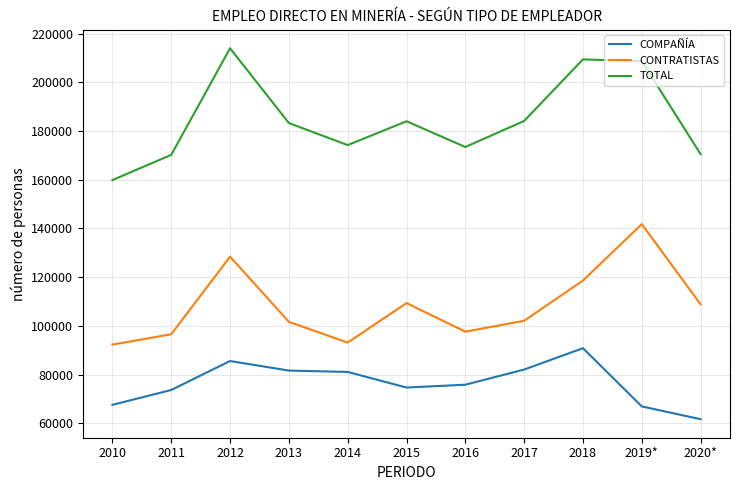

At which label does CONTRATISTAS first exceed 102094?

2012